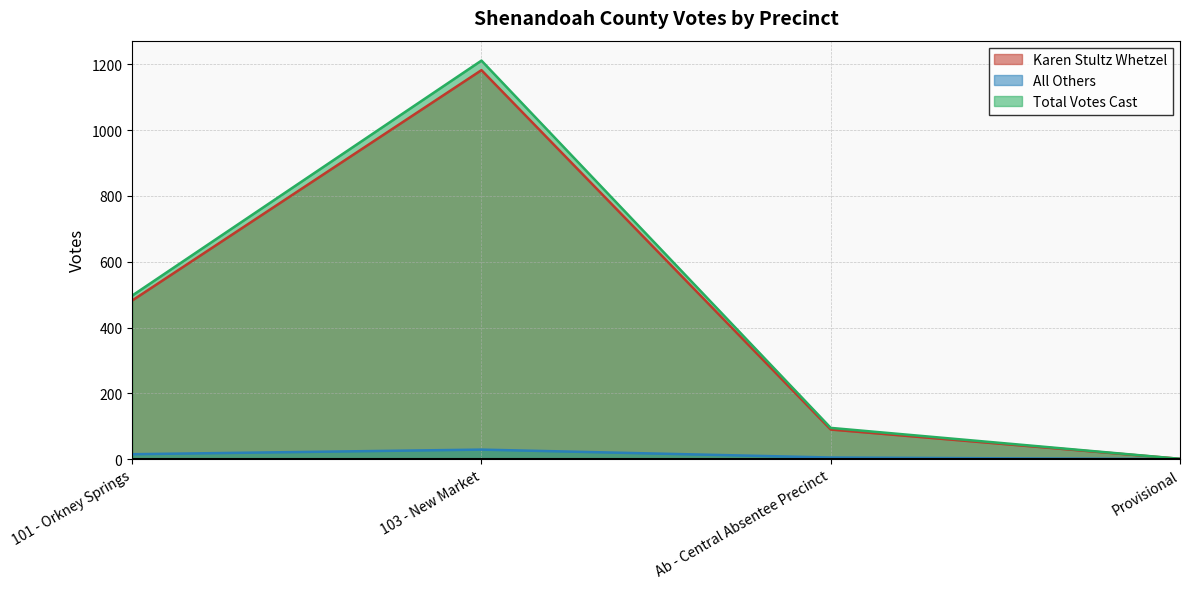

Reading right to left, transcribe all the data shown in this chart.

Karen Stultz Whetzel: 1	90	1182	482
All Others: 0	5	29	15
Total Votes Cast: 1	95	1211	497